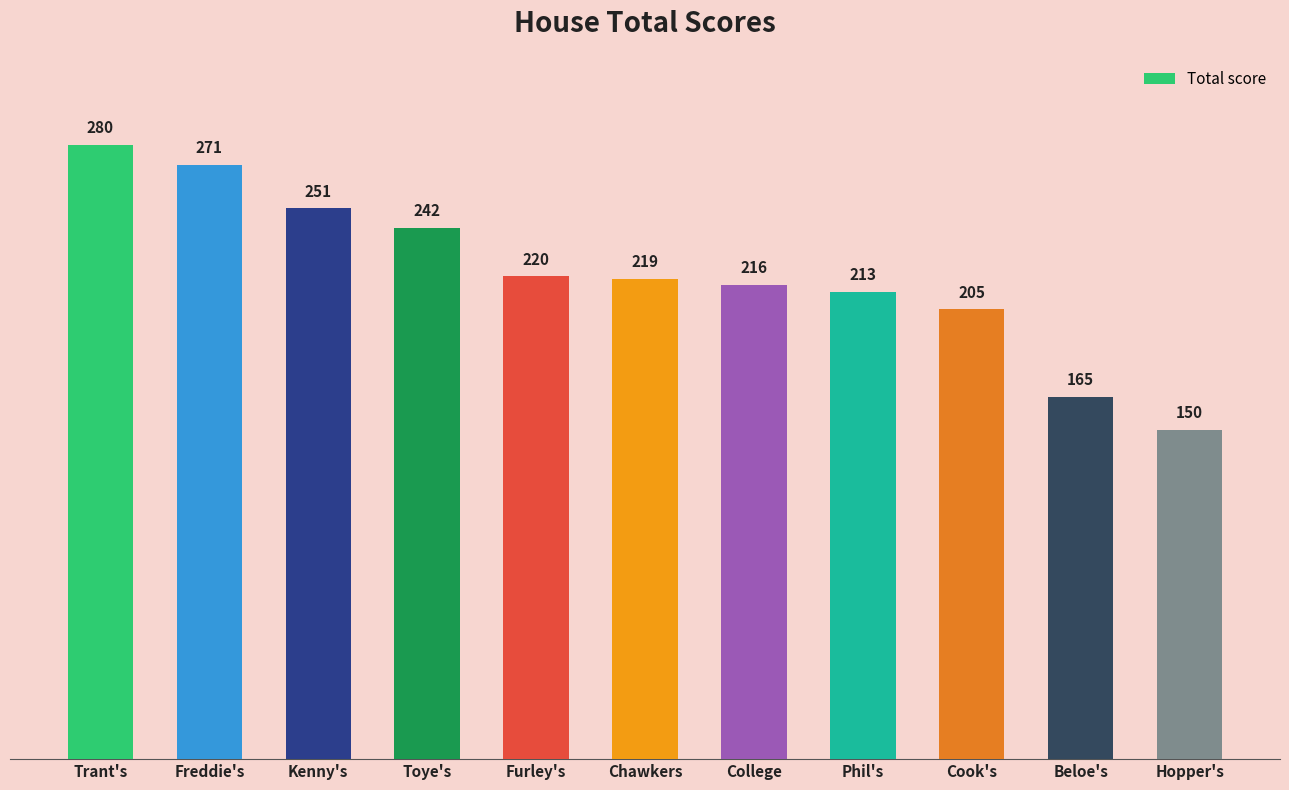

What is the change in value from Cook's to Hopper's?

-55